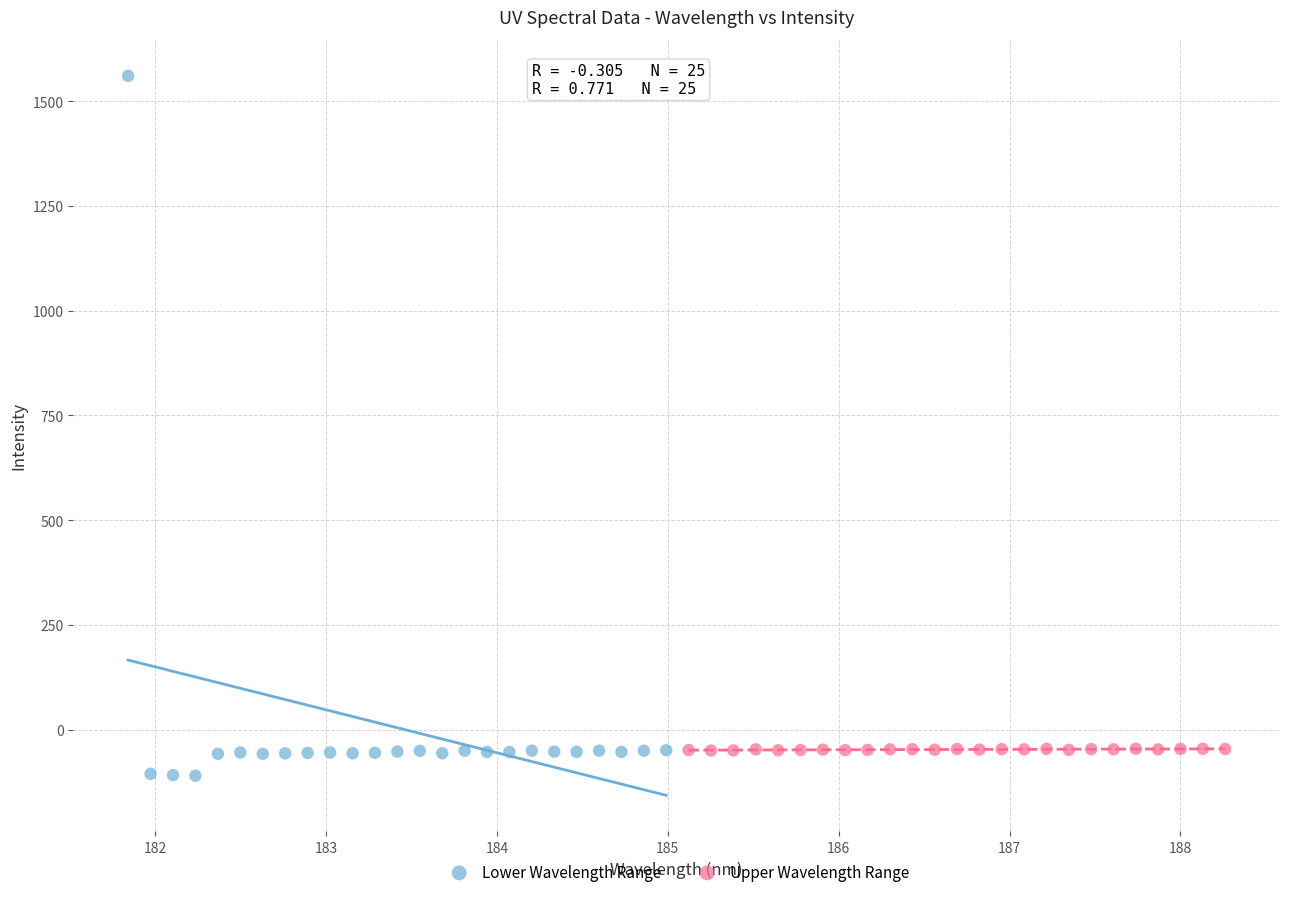

Which series contains the lowest Y value?

Lower Wavelength Range